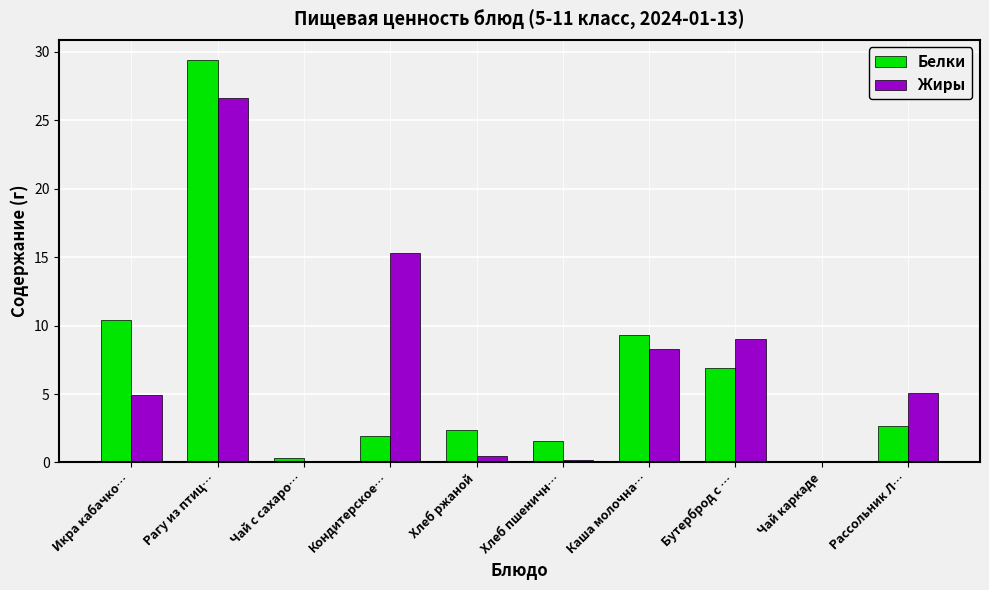

What is the sum of all Белки values?

64.9